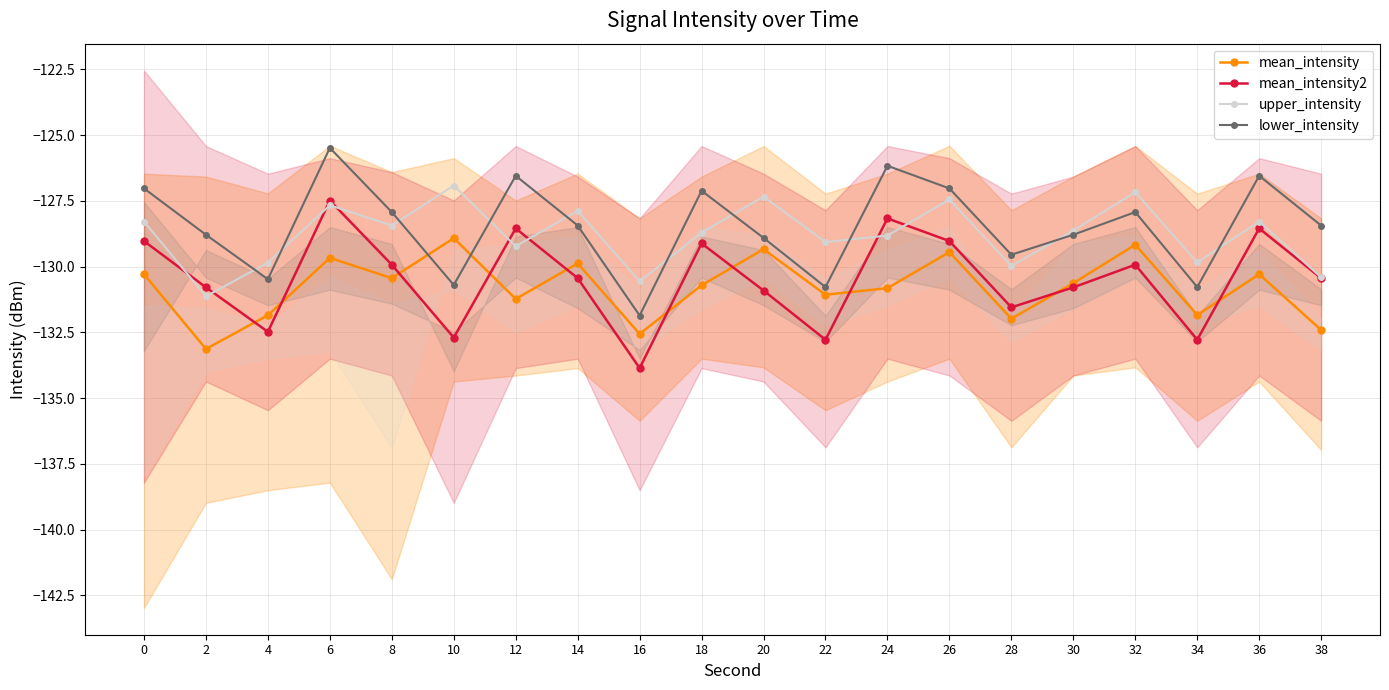

Reading right to left, what are all the values shown in this chart?

mean_intensity: 38=-132.4	36=-130.3	34=-131.8	32=-129.2	30=-130.6	28=-132.0	26=-129.4	24=-130.8	22=-131.1	20=-129.3	18=-130.7	16=-132.6	14=-129.9	12=-131.2	10=-128.9	8=-130.4	6=-129.7	4=-131.8	2=-133.1	0=-130.3
mean_intensity2: 38=-130.4	36=-128.6	34=-132.8	32=-129.9	30=-130.8	28=-131.6	26=-129.0	24=-128.2	22=-132.8	20=-130.9	18=-129.1	16=-133.9	14=-130.4	12=-128.6	10=-132.7	8=-129.9	6=-127.5	4=-132.5	2=-130.8	0=-129.0
upper_intensity: 38=-130.4	36=-128.3	34=-129.8	32=-127.2	30=-128.6	28=-130.0	26=-127.4	24=-128.8	22=-129.1	20=-127.3	18=-128.7	16=-130.6	14=-127.9	12=-129.2	10=-126.9	8=-128.4	6=-127.7	4=-129.8	2=-131.1	0=-128.3
lower_intensity: 38=-128.4	36=-126.6	34=-130.8	32=-127.9	30=-128.8	28=-129.6	26=-127.0	24=-126.2	22=-130.8	20=-128.9	18=-127.1	16=-131.9	14=-128.4	12=-126.6	10=-130.7	8=-127.9	6=-125.5	4=-130.5	2=-128.8	0=-127.0